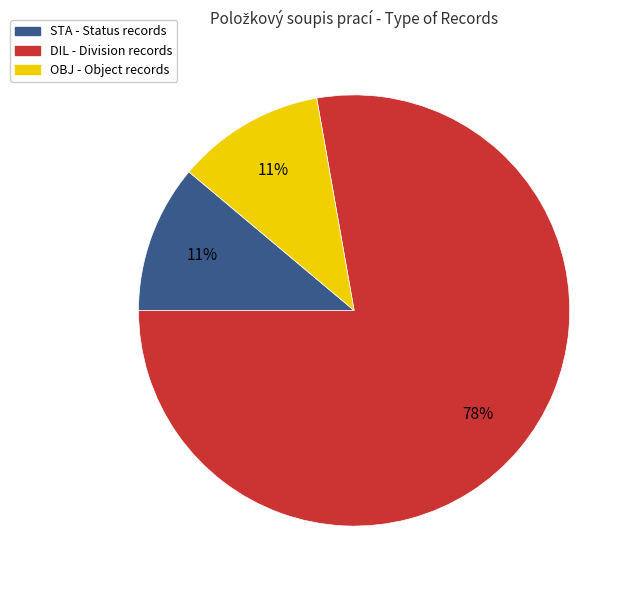

Is the sum of STA and OBJ greater than half?

No